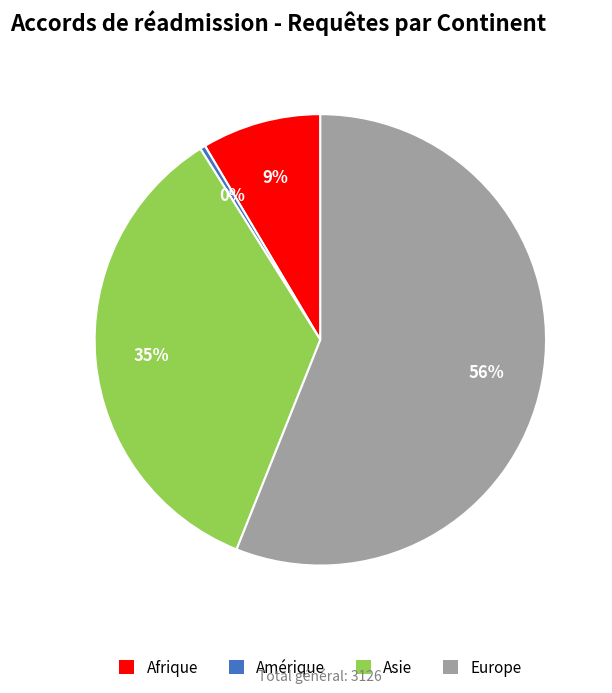

What percentage is the Europe slice, to the nearest percent?

56%